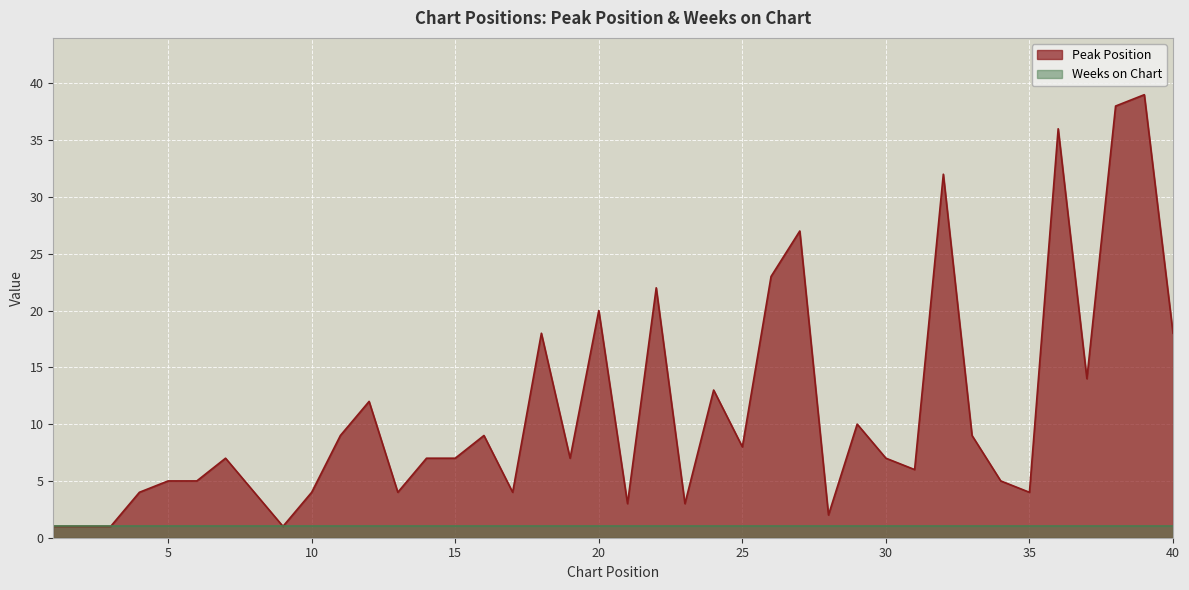

Which category has the highest value across all series?

39